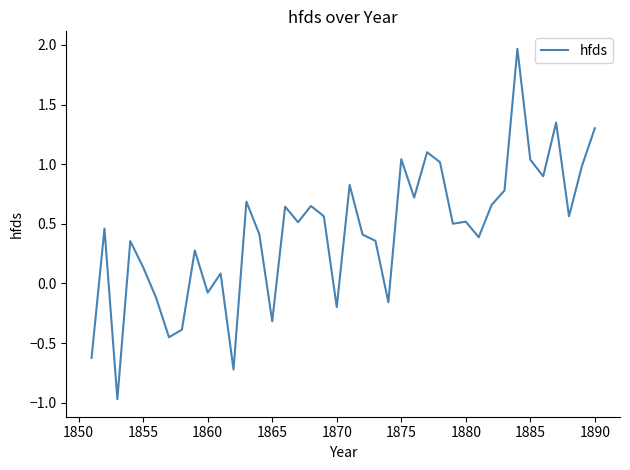

What is the smallest value displayed?

-1.0